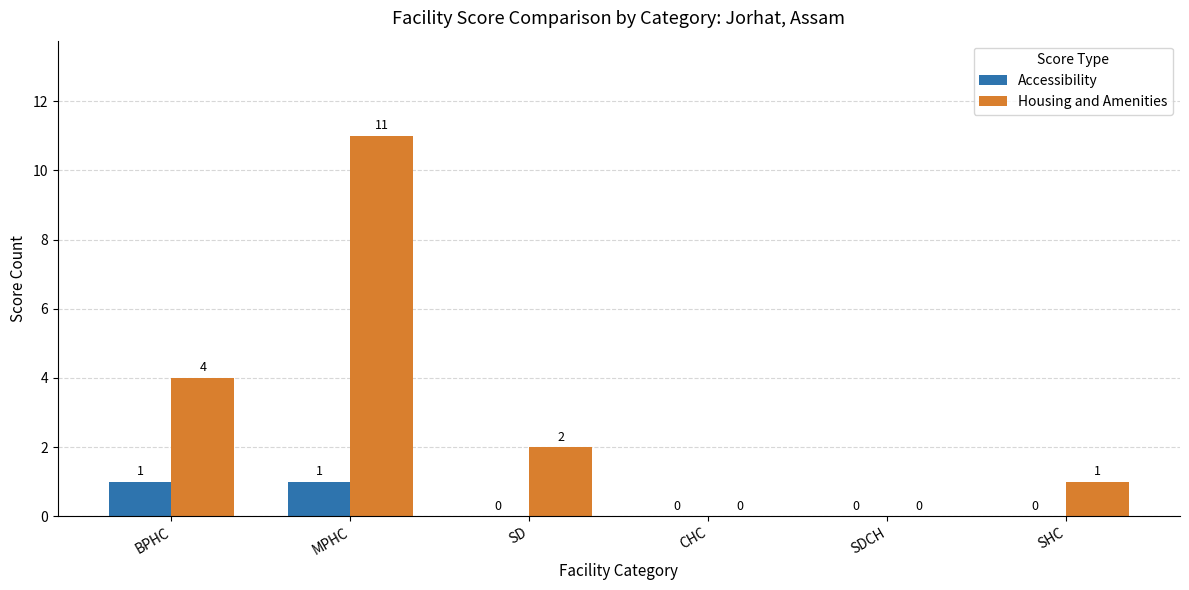

What is the maximum value for Accessibility?

1